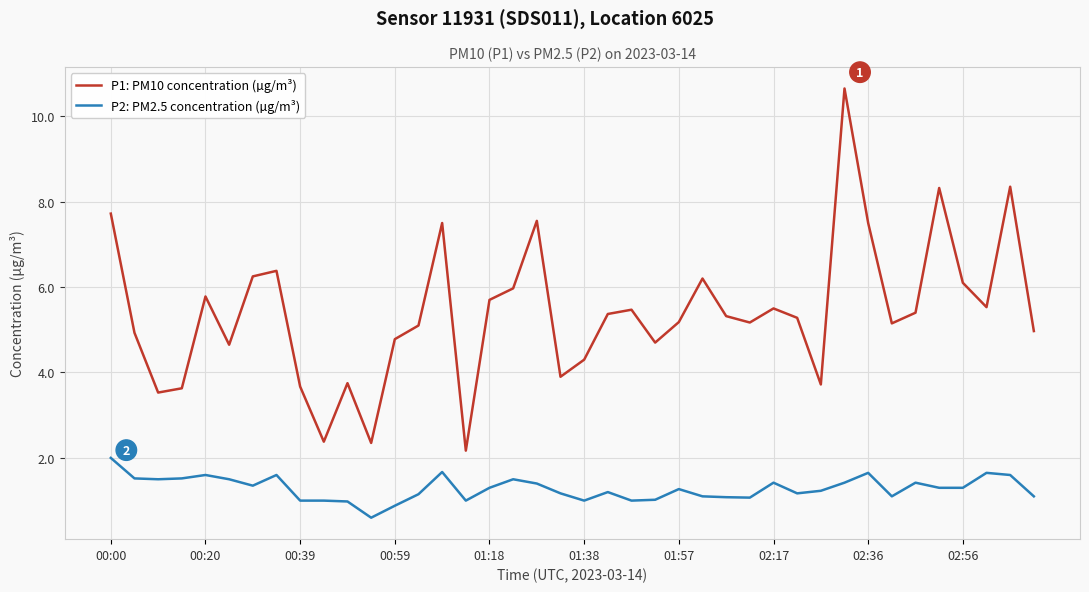

What is the average value of the P1: PM10 concentration (µg/m³) series?

5.4